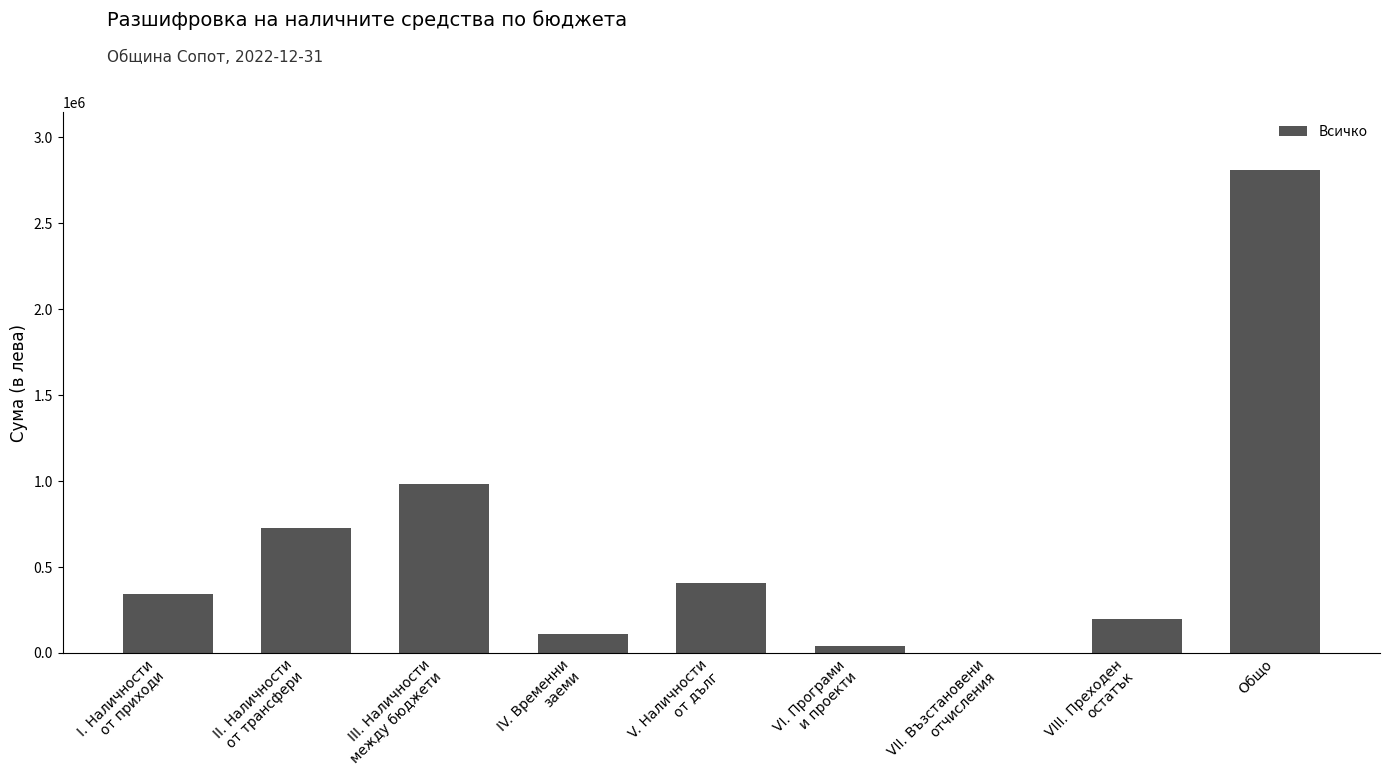

True or false: the data shows 133651 at I. Наличности
от приходи.

False